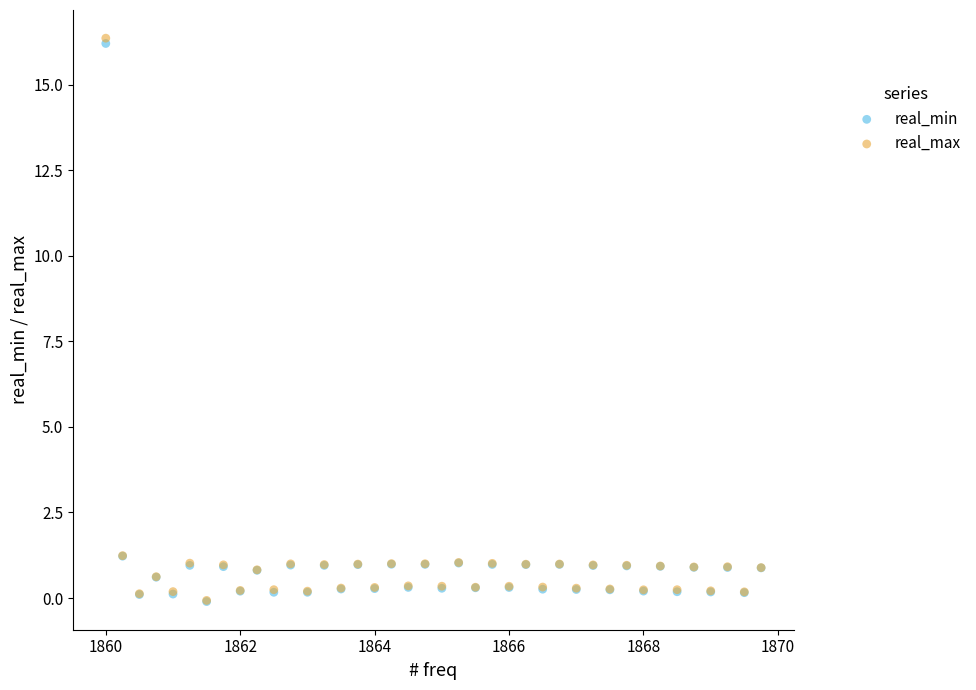

Which series reaches the maximum Y coordinate?

real_max